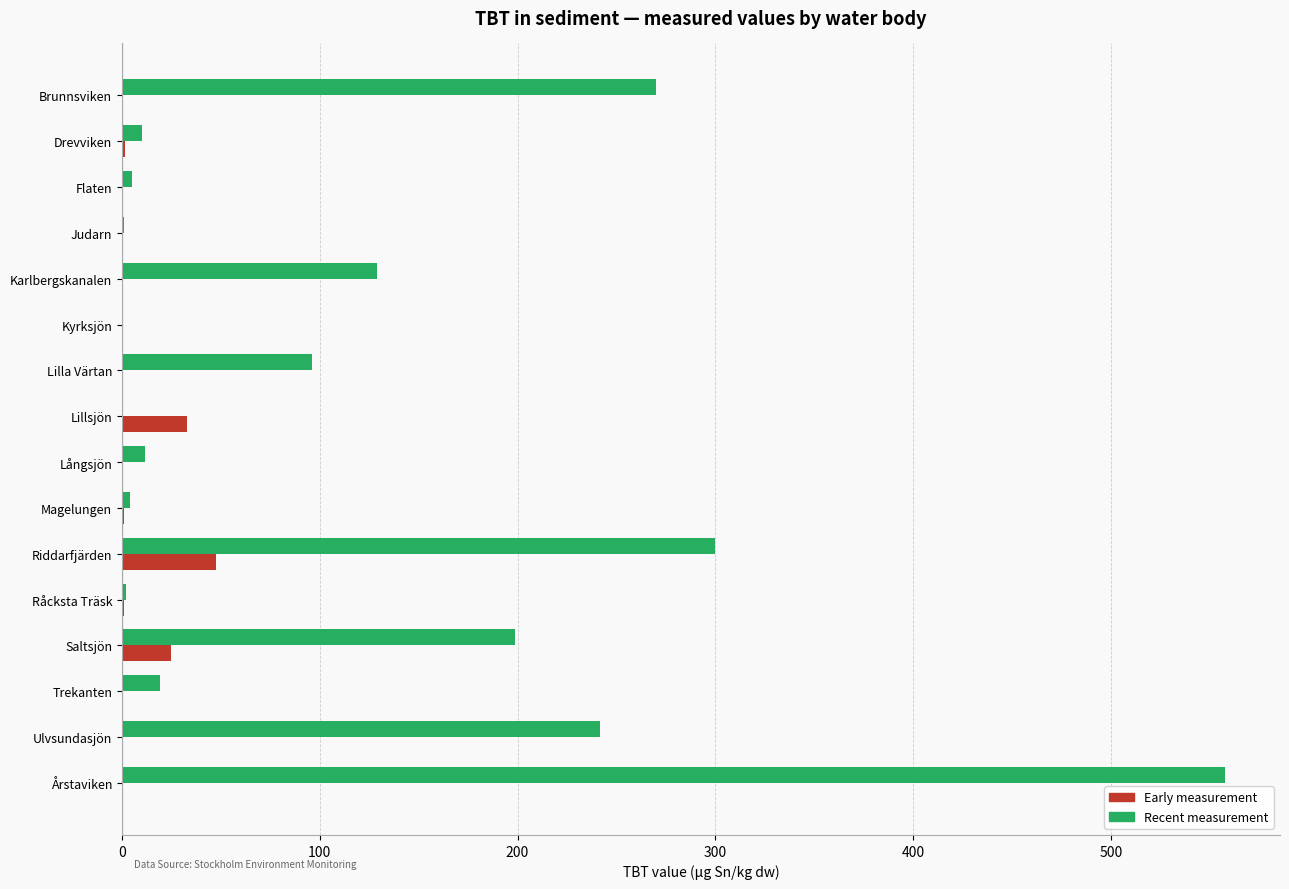

What is the sum of all Recent measurement values?

1846.7